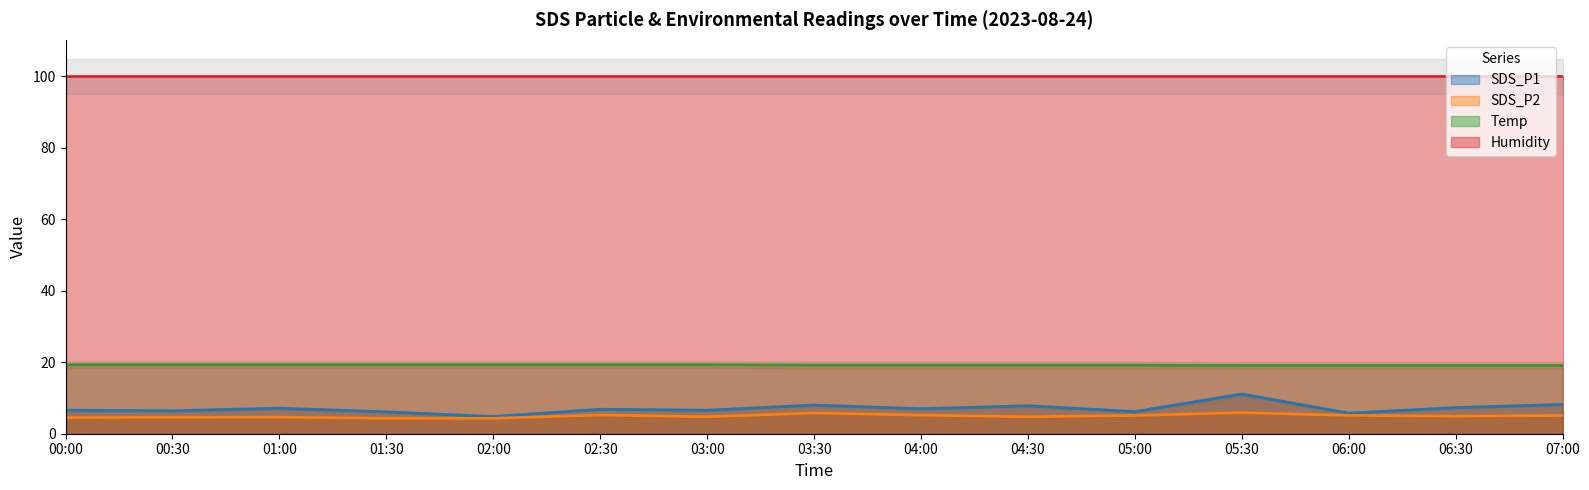

True or false: SDS_P1 and Temp cross at least once.

False